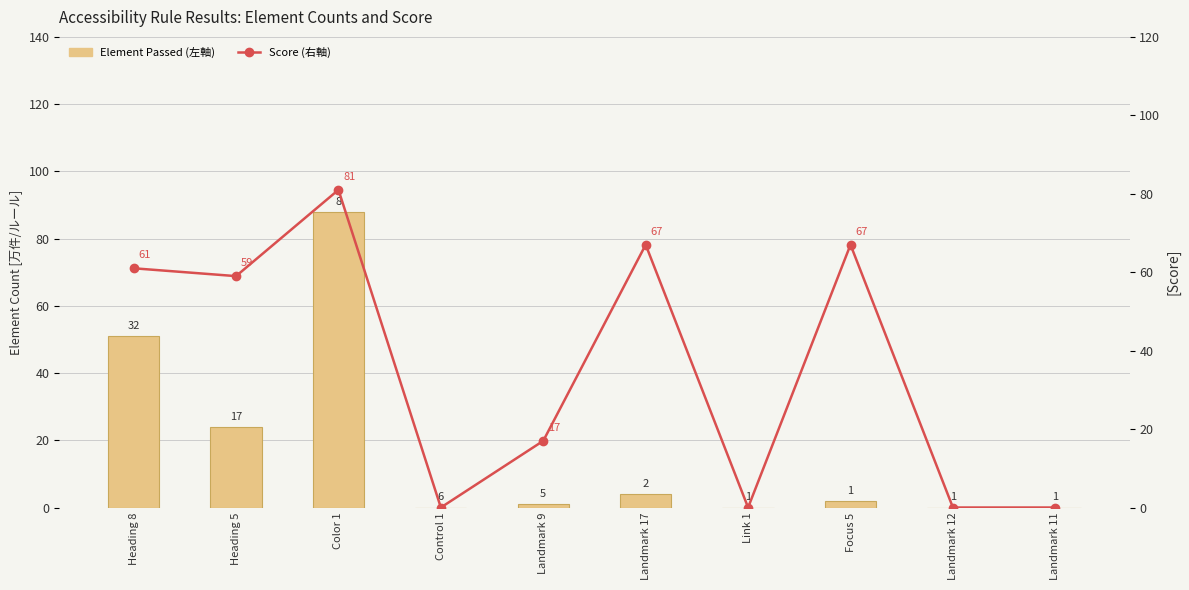

List the series in order of their overall mean, lowest first.

Element Passed (左軸), Score (右軸)